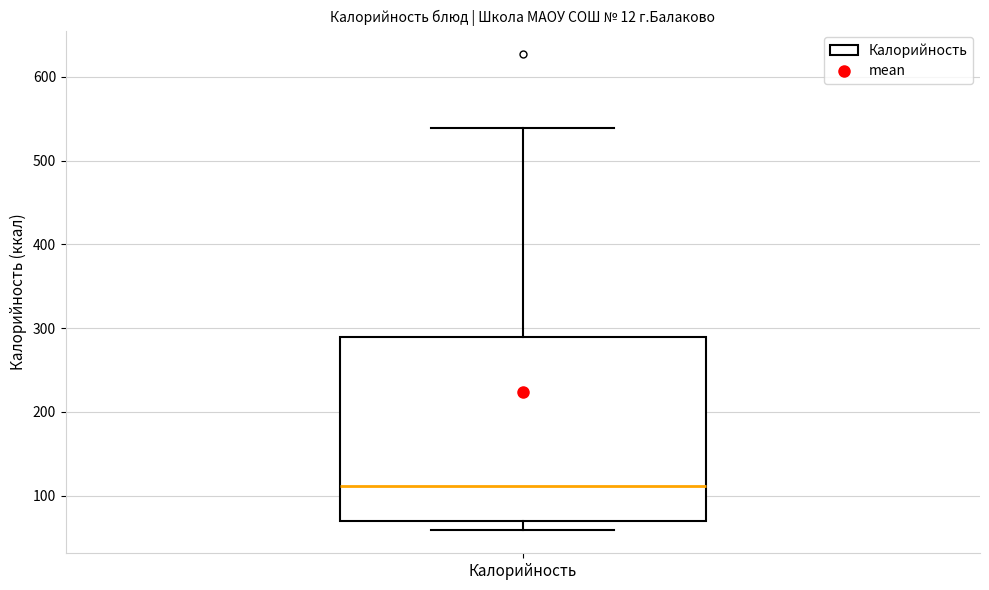

Read this box plot against the y-axis: the position of the median line, the range covered by the box, and the ends of both whiskers. The values are not printed on the chart, so give them approximately, as read against the axis.

median 110, box 70 to 290, whiskers 60 to 540